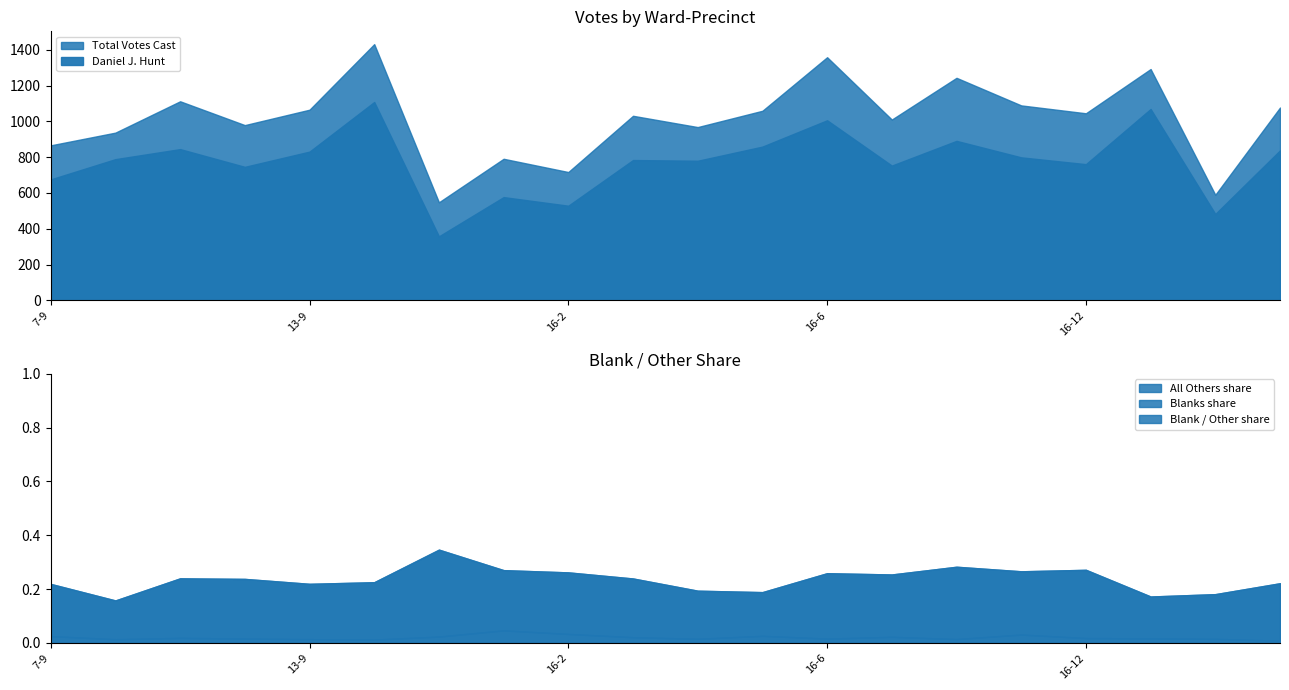

What value does the Total Votes Cast series have at 13-10?

1431